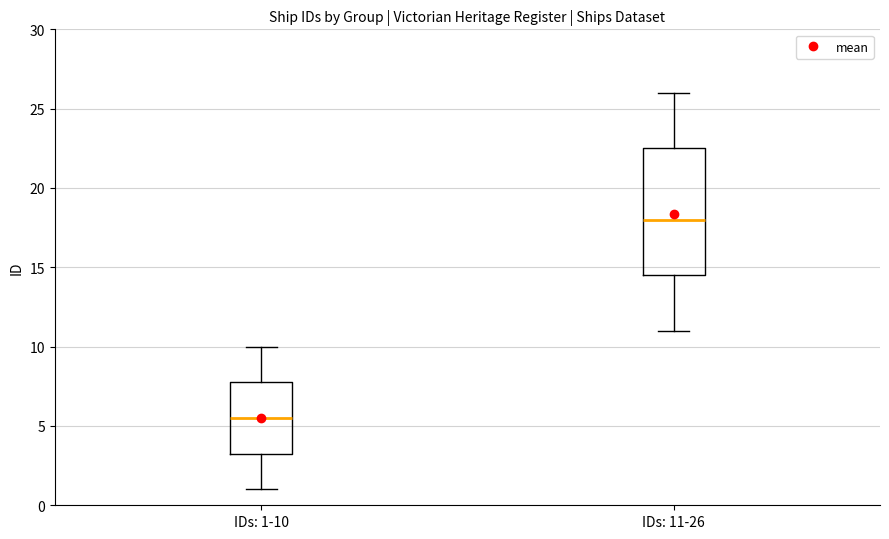

Which box is the tallest, from its lower edge to its upper edge?

IDs: 11-26